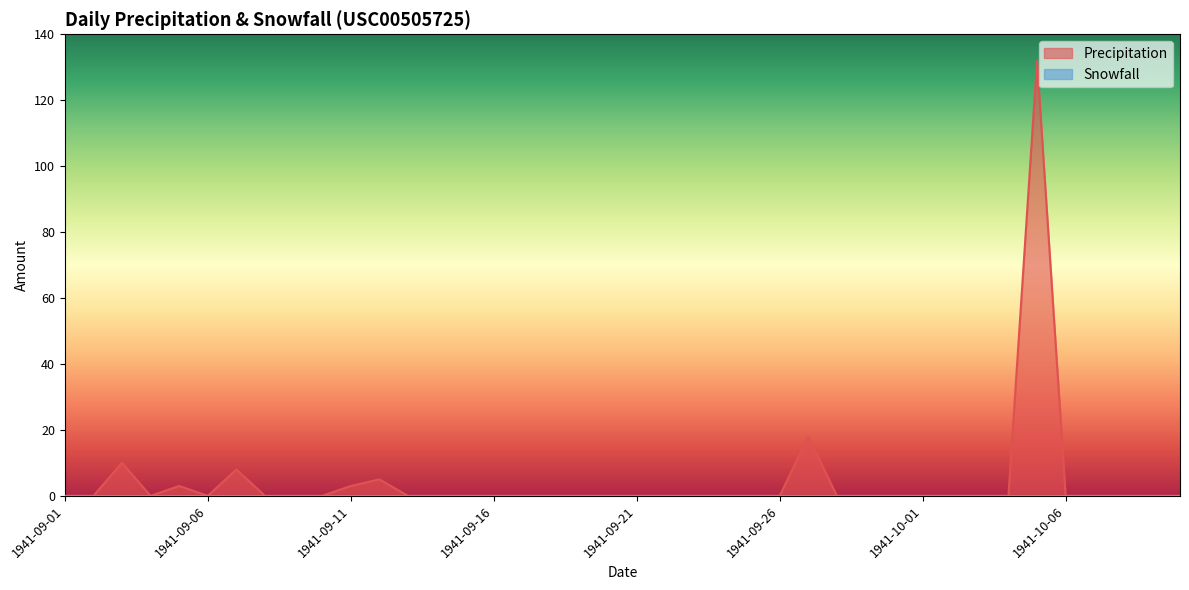

What position from the right is 1941-10-01?

10